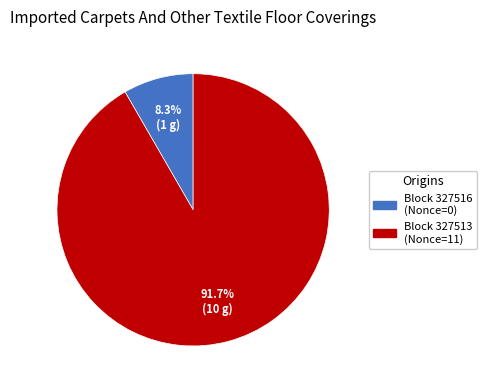

How many segments does this pie chart have?

2